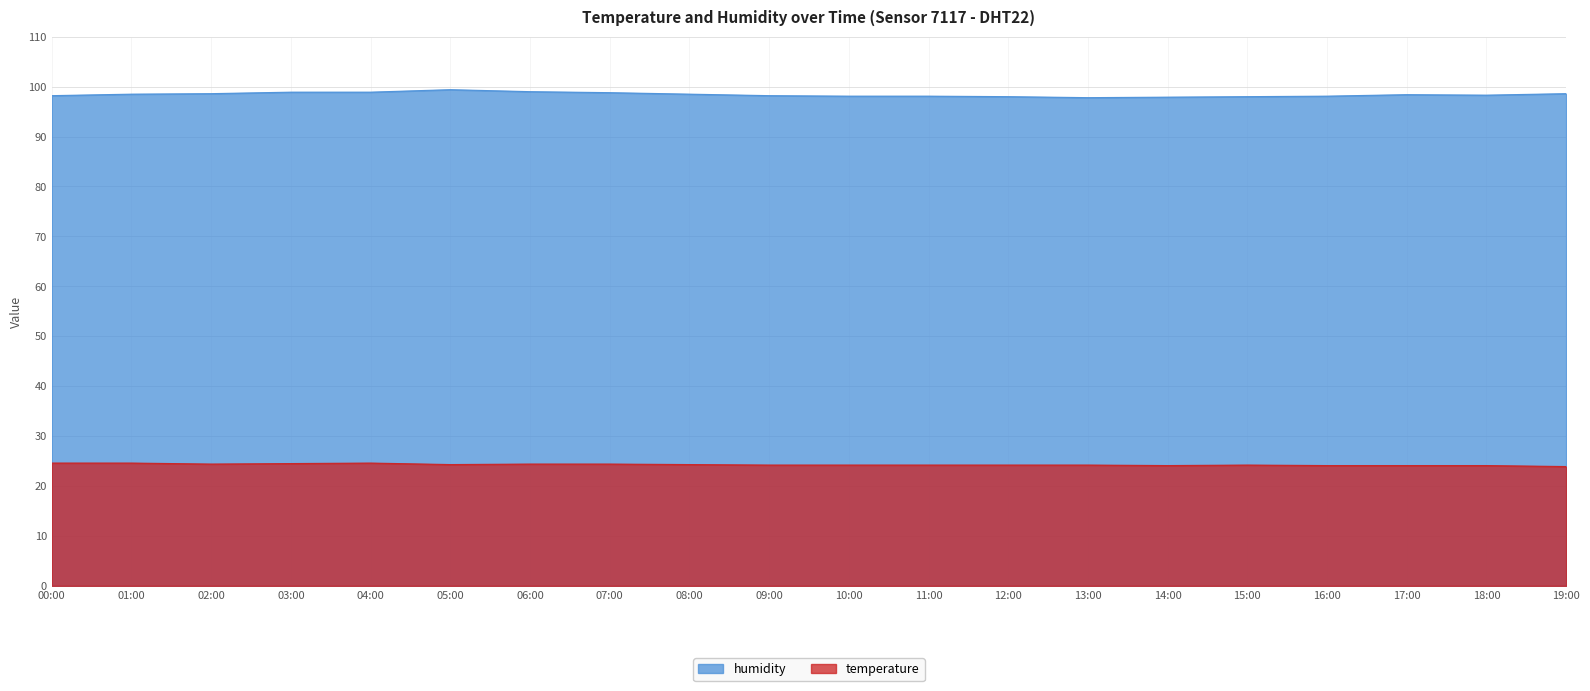

True or false: temperature and humidity intersect in this chart.

False